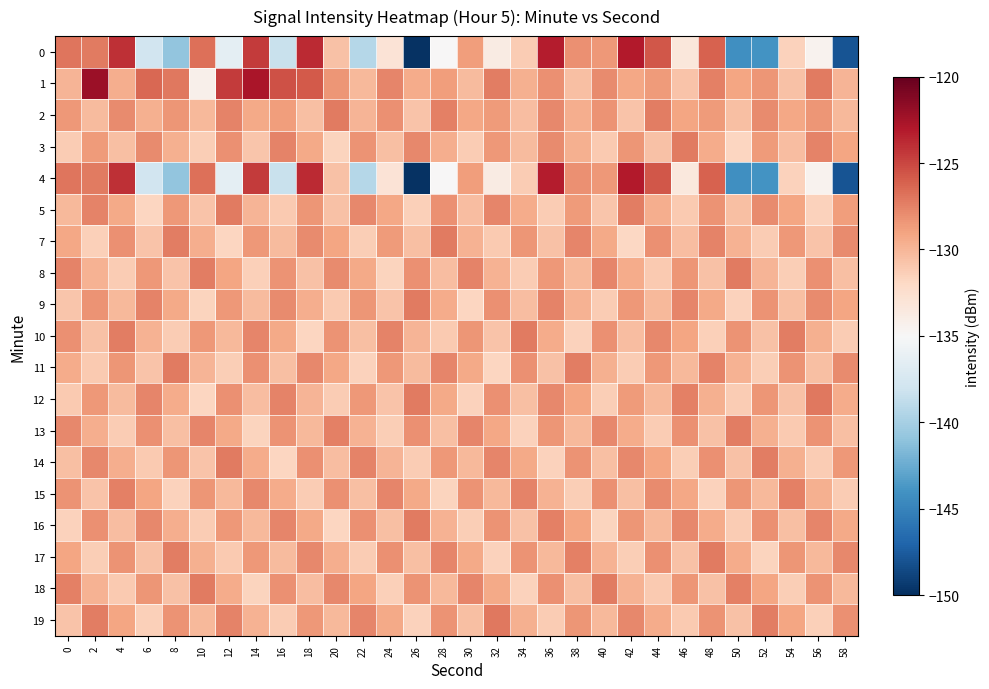

Which series has the largest total across all categories?

1